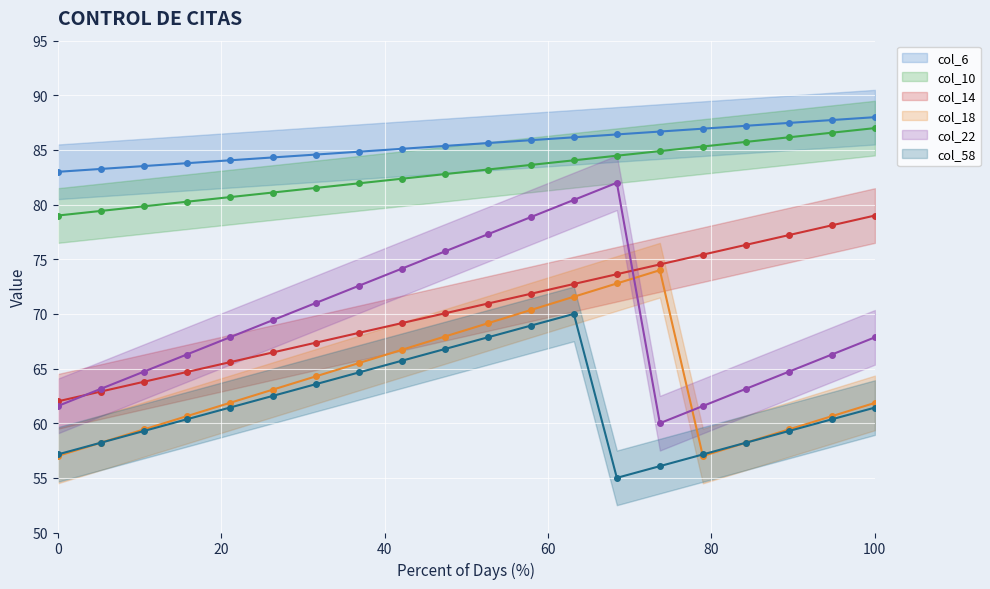

At how many categories does at least one series exceed 57?

20